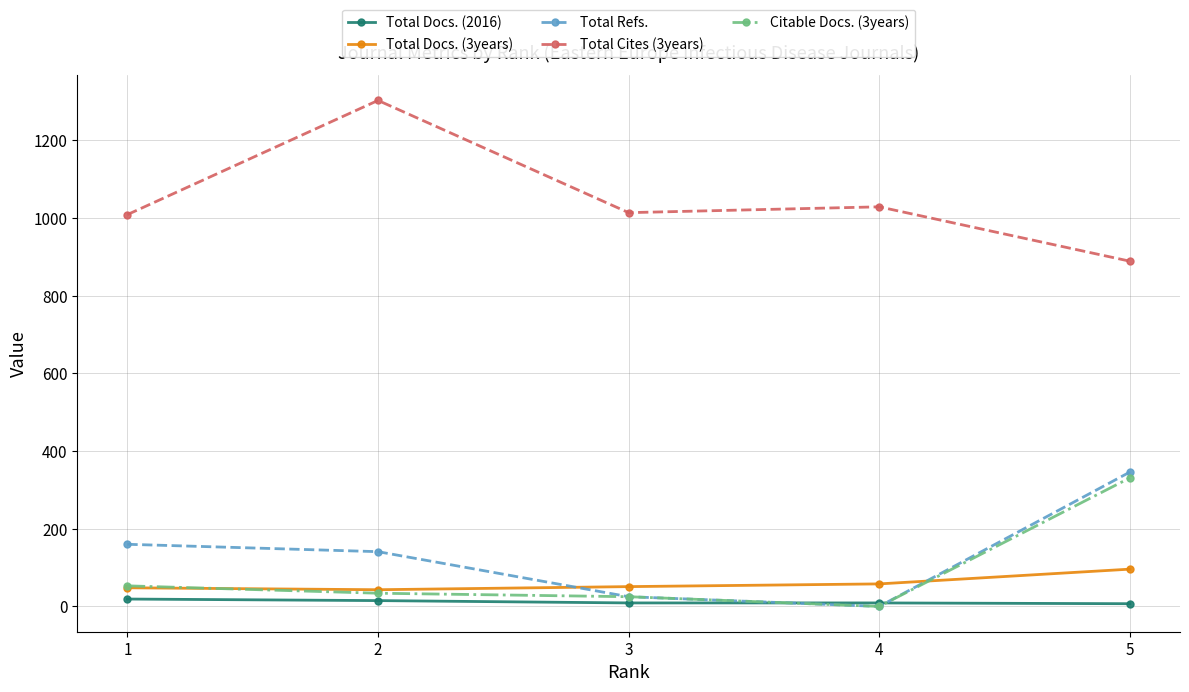

What are all the series names shown in the legend?

Total Docs. (2016), Total Docs. (3years), Total Refs., Total Cites (3years), Citable Docs. (3years)